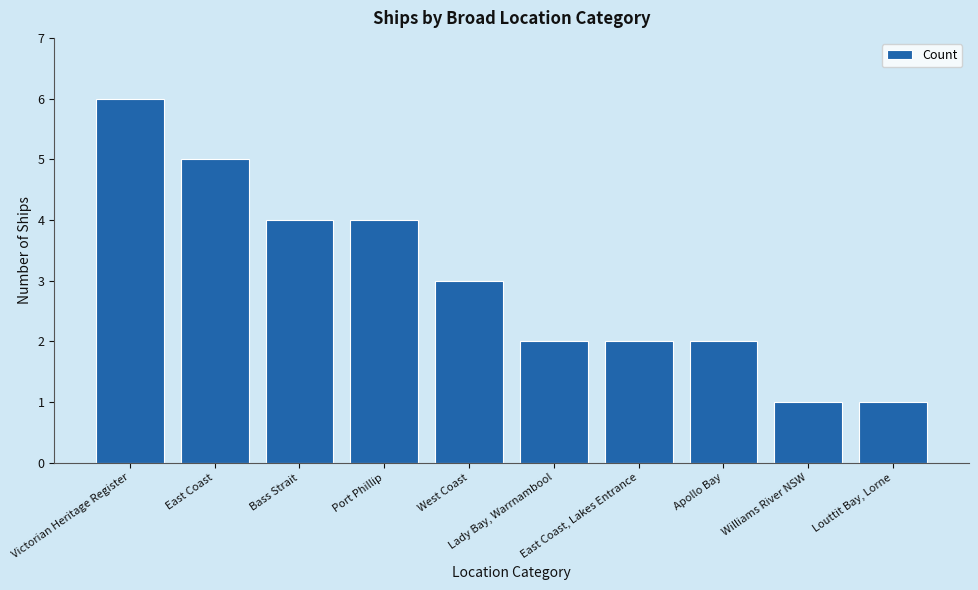

Reading right to left, list all the values displayed in this chart.

Louttit Bay, Lorne=1	Williams River NSW=1	Apollo Bay=2	East Coast, Lakes Entrance=2	Lady Bay, Warrnambool=2	West Coast=3	Port Phillip=4	Bass Strait=4	East Coast=5	Victorian Heritage Register=6